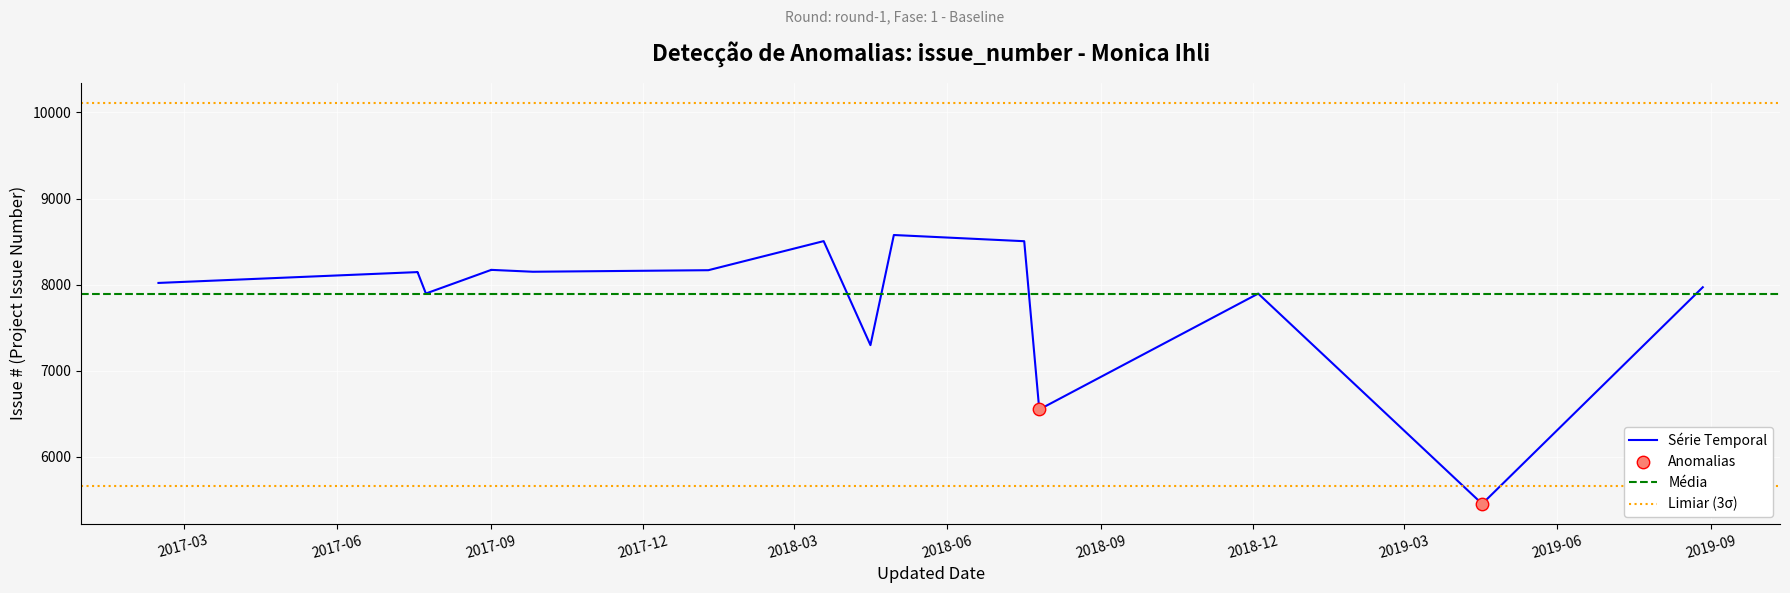

What is the change in value from 2017-07-19 to 2019-08-27?

-176